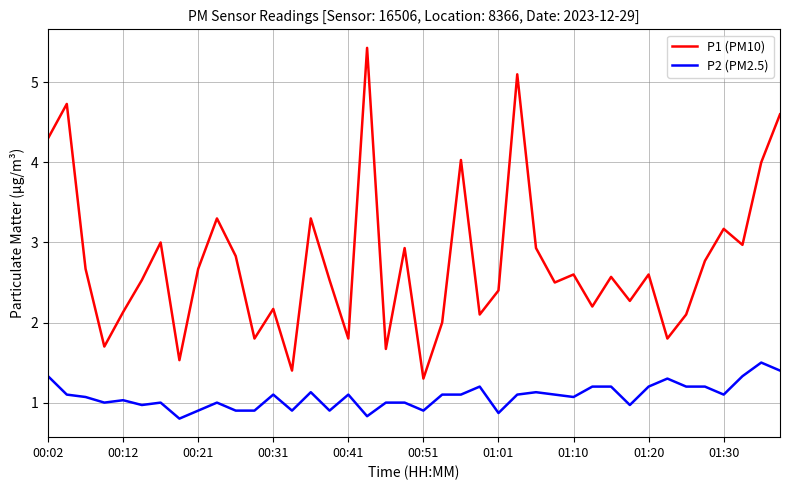

Which series has the widest spread of values?

P1 (PM10)